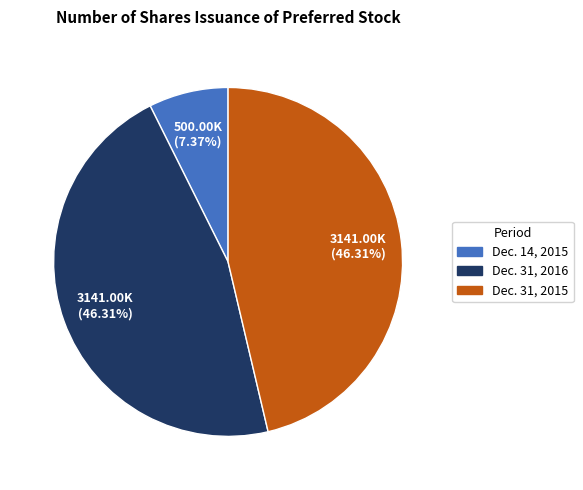

The Dec. 31, 2015 slice represents 46% of the pie. True or false?

True